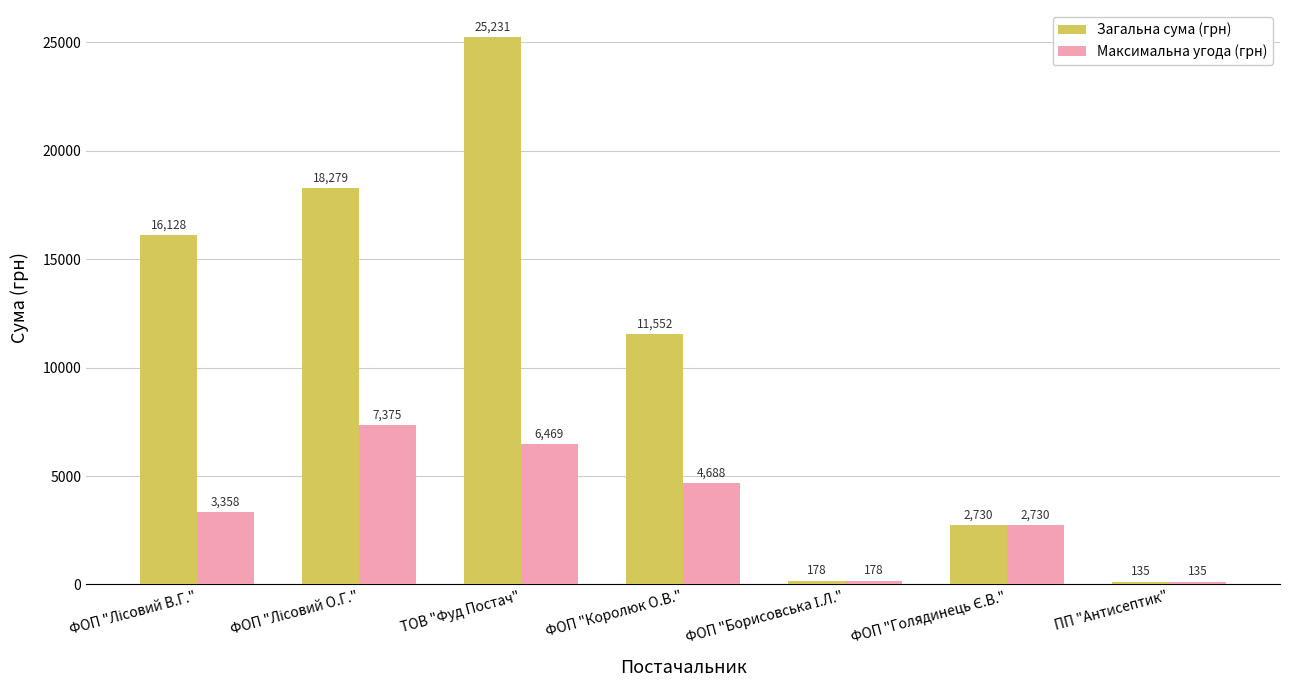

Read the Загальна сума (грн) value at ПП "Антисептик".

135.0